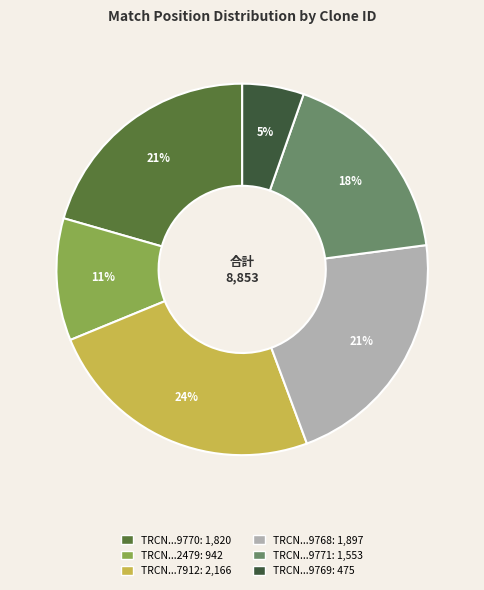

To the nearest percent, what is the difference between the largest and smallest slice percentages?

19%